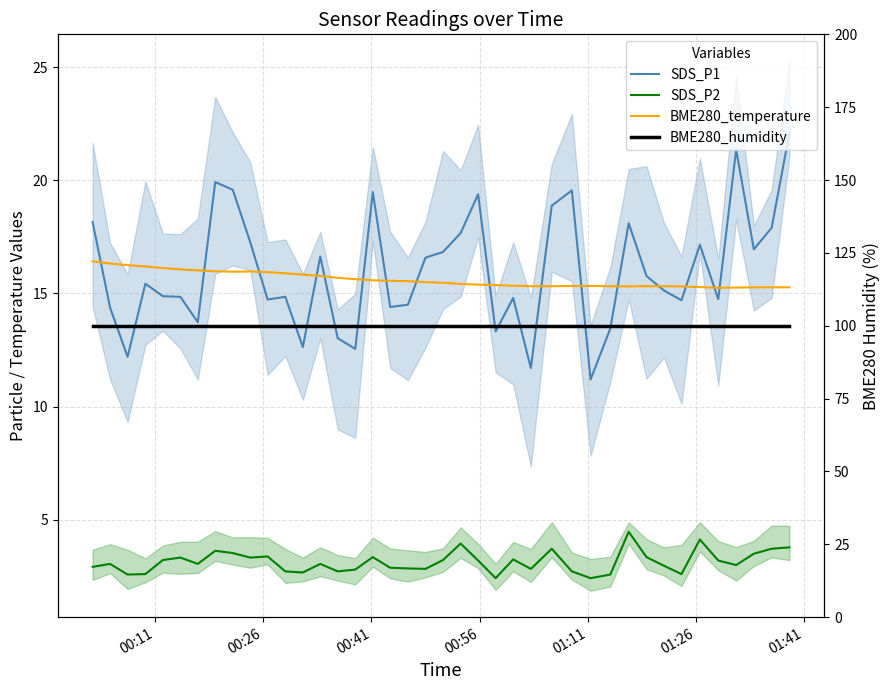

How many series are shown in this chart?

4